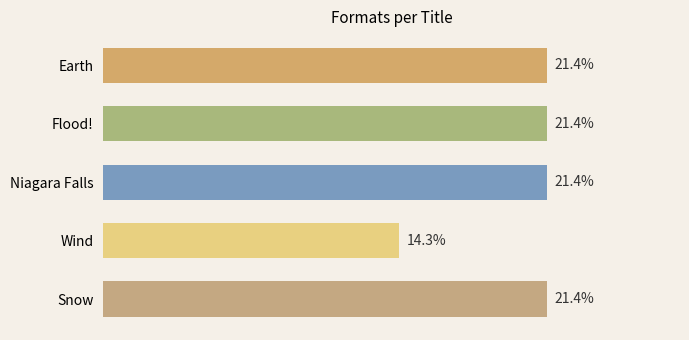

Are the bars horizontal?

Yes